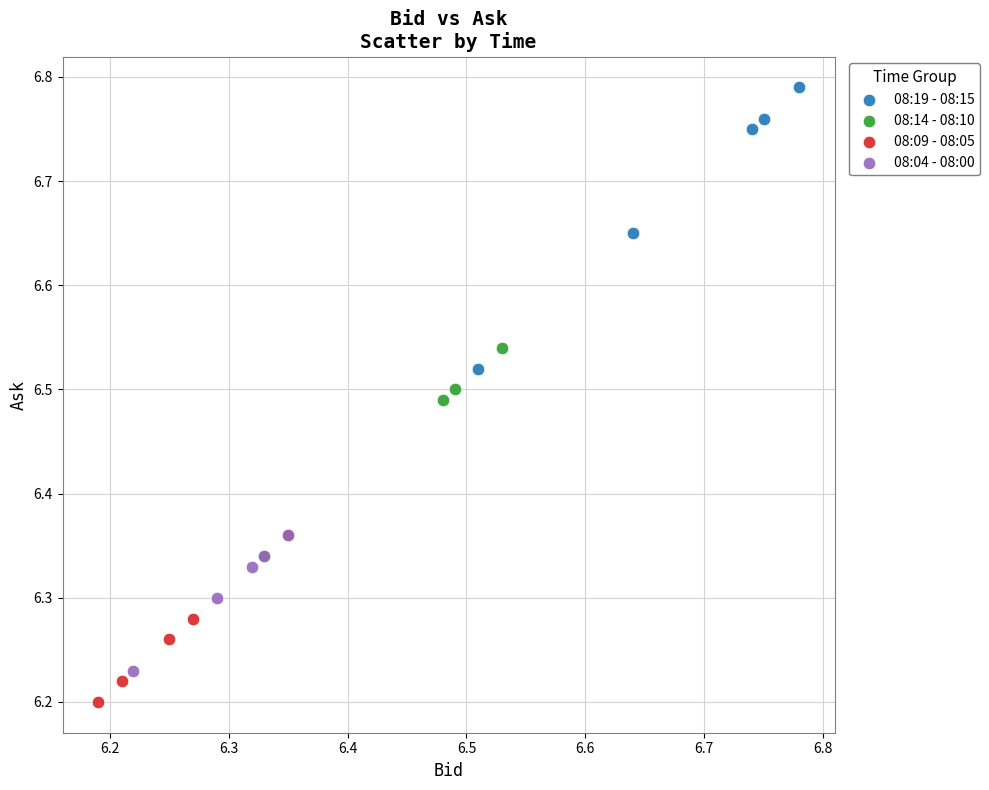

Which series has the widest spread of Y values?

08:19 - 08:15